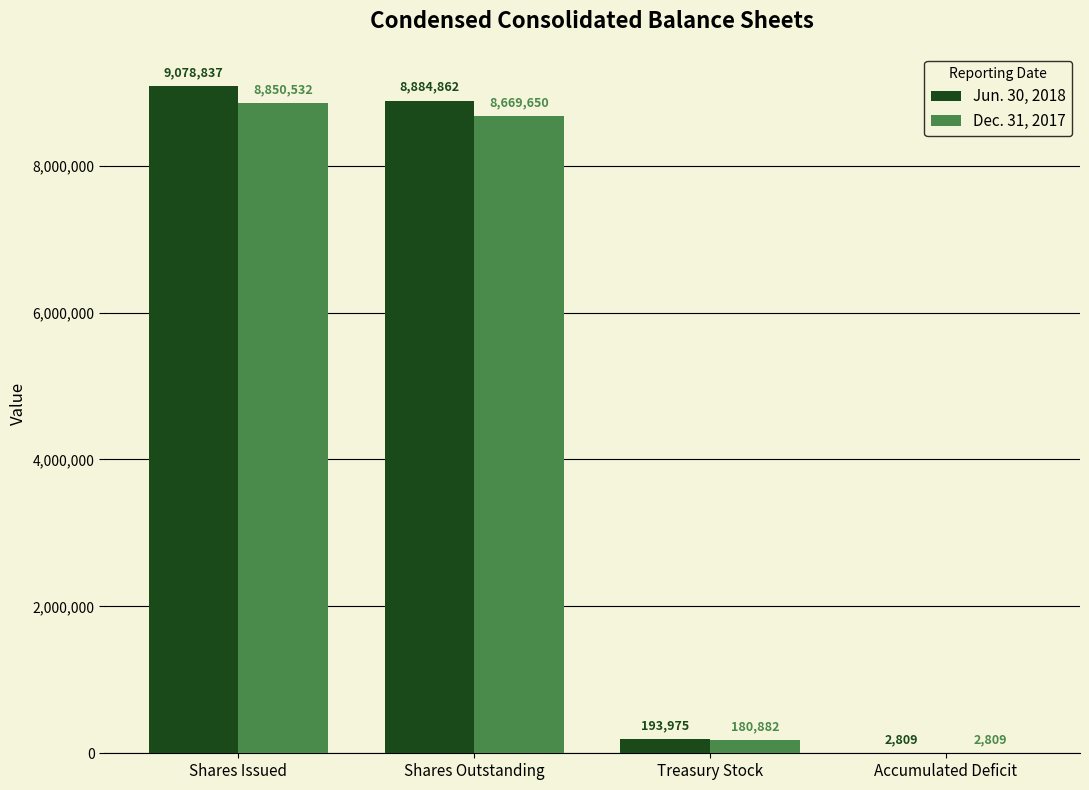

Read the Jun. 30, 2018 value at Treasury Stock, to the nearest 100.

194000